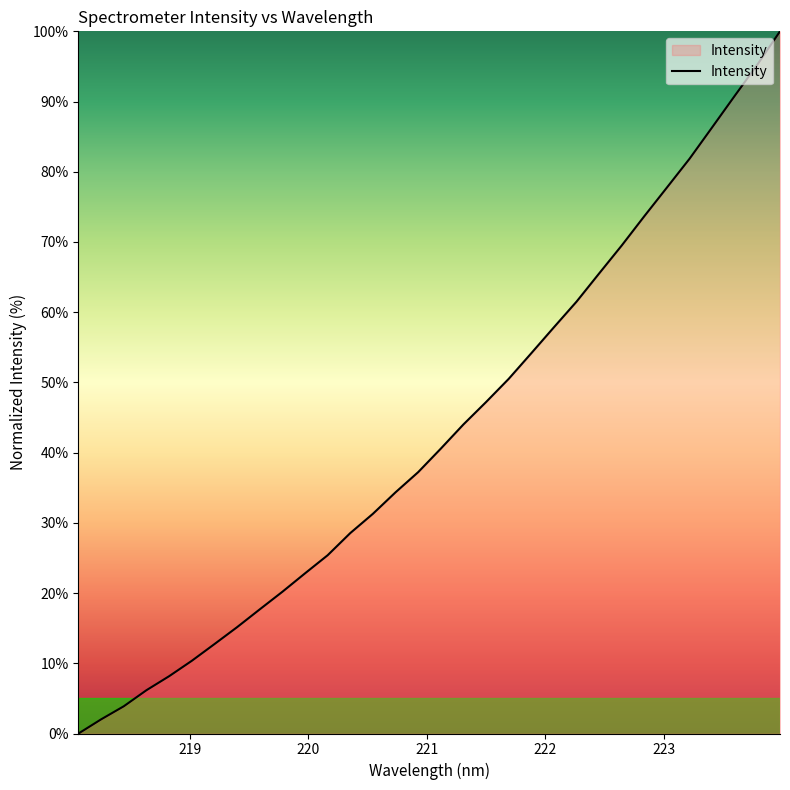

What is the difference between the maximum and minimum values?

100.0